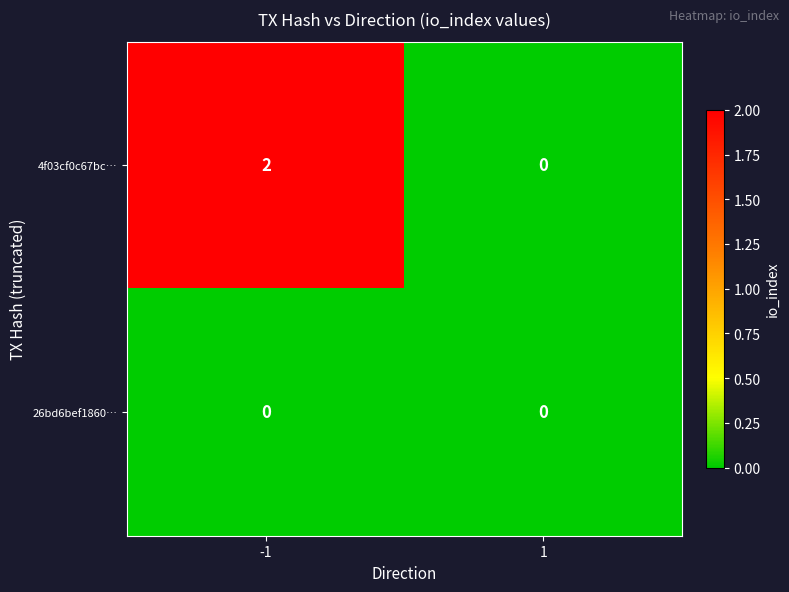

At how many categories does at least one series exceed 1?

1